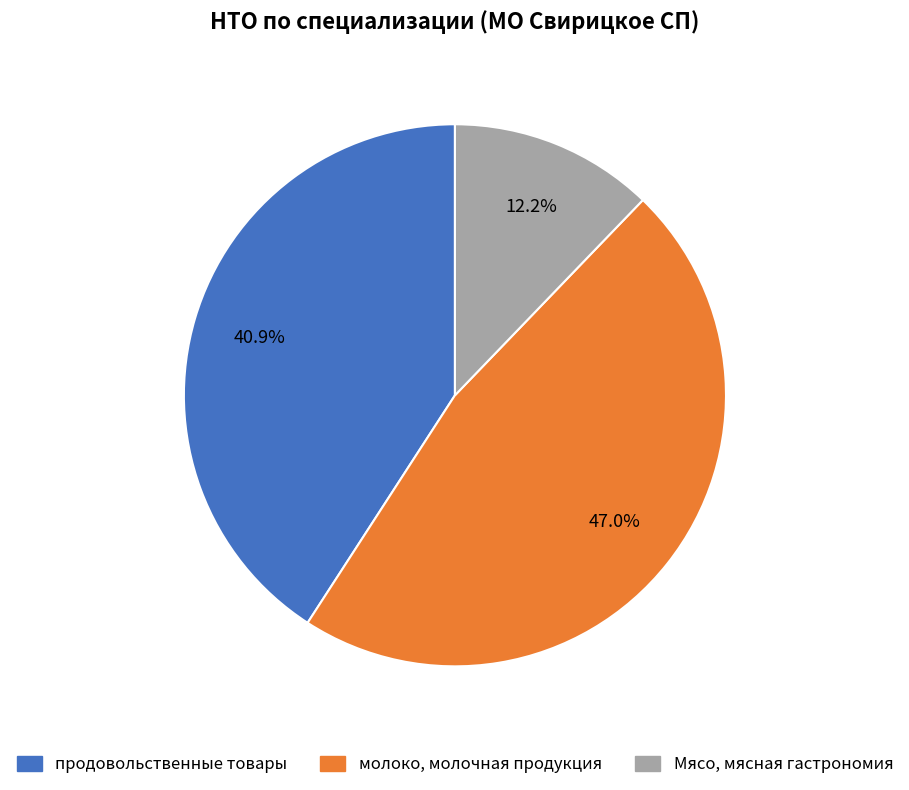

Is there any slice that represents more than half of the pie?

No